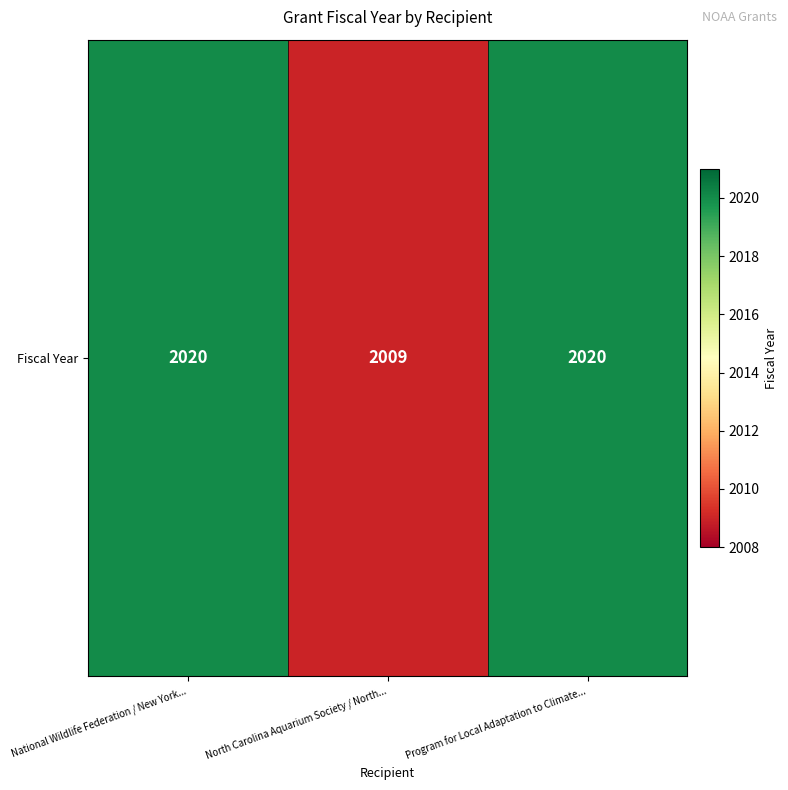

Which category has the lowest value across all series?

North Carolina Aquarium Society / North...